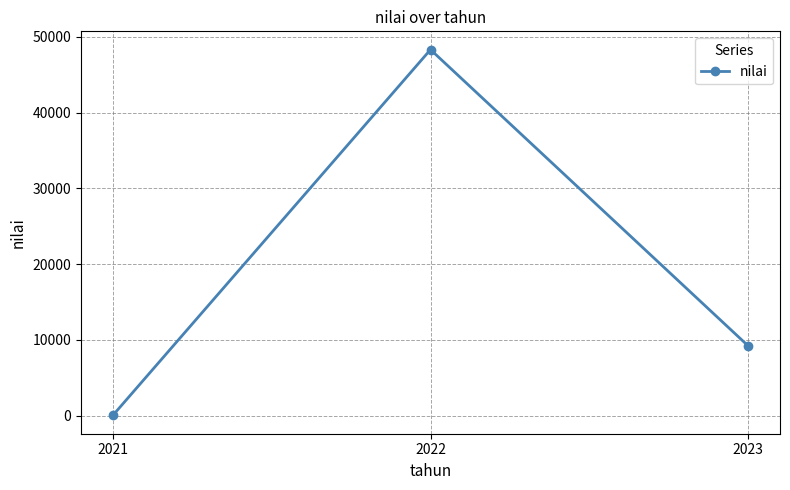

Where does the data first go above 9200?

2022